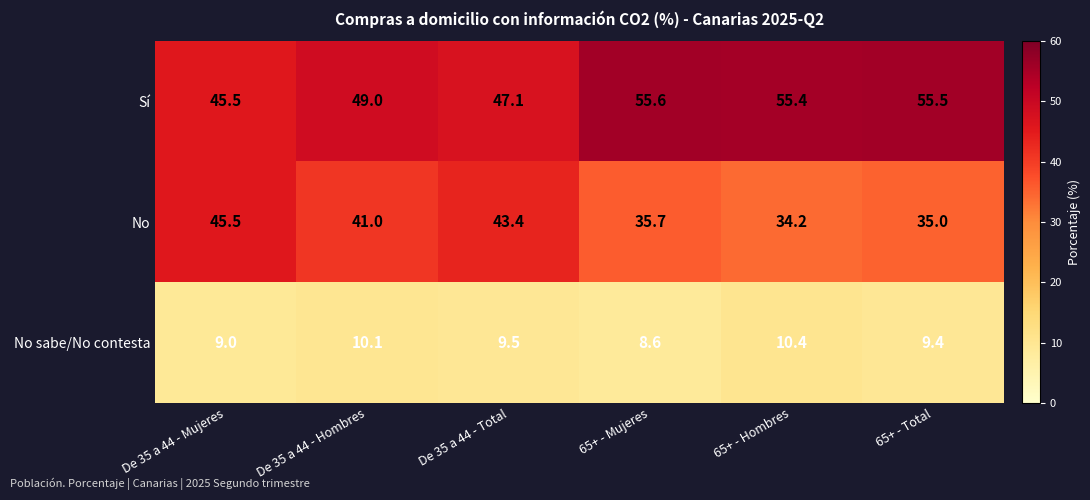

Where does the No series first go above 41?

De 35 a 44 - Mujeres